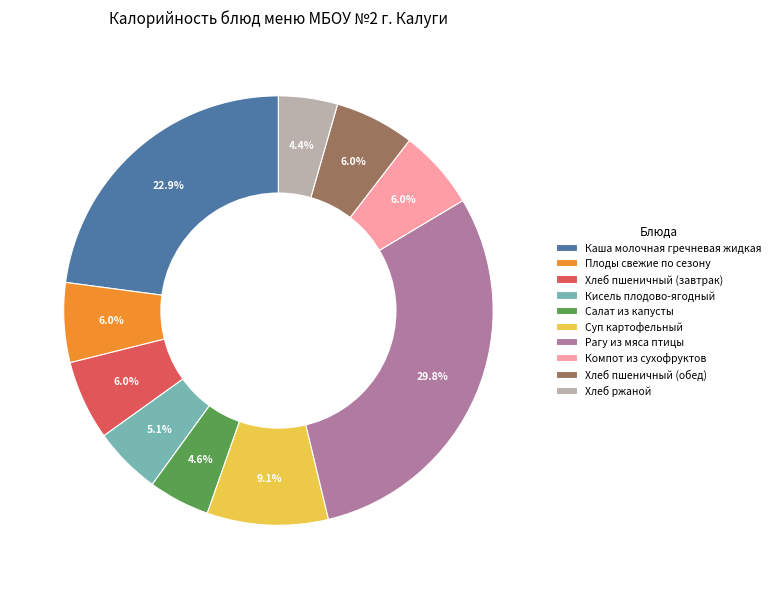

To the nearest percent, what is the average slice percentage?

10%